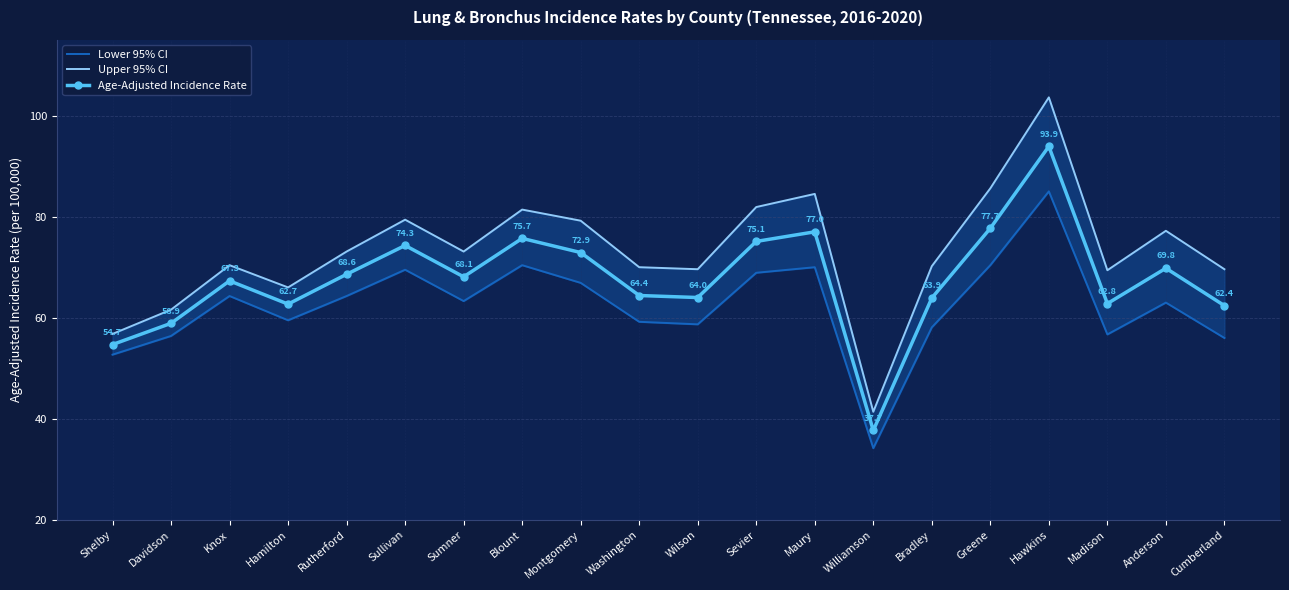

Reading left to right, what are all the values shown in this chart?

Lower 95% CI: 52.7	56.4	64.3	59.5	64.3	69.5	63.3	70.4	66.9	59.2	58.7	68.9	70.0	34.2	58.1	70.4	85.0	56.7	63.0	56.0
Upper 95% CI: 56.8	61.6	70.4	66.0	73.1	79.4	73.1	81.4	79.2	70.0	69.6	81.9	84.5	41.4	70.2	85.6	103.6	69.4	77.2	69.6
Age-Adjusted Incidence Rate: 54.7	58.9	67.3	62.7	68.6	74.3	68.1	75.7	72.9	64.4	64.0	75.1	77.0	37.7	63.9	77.7	93.9	62.8	69.8	62.4